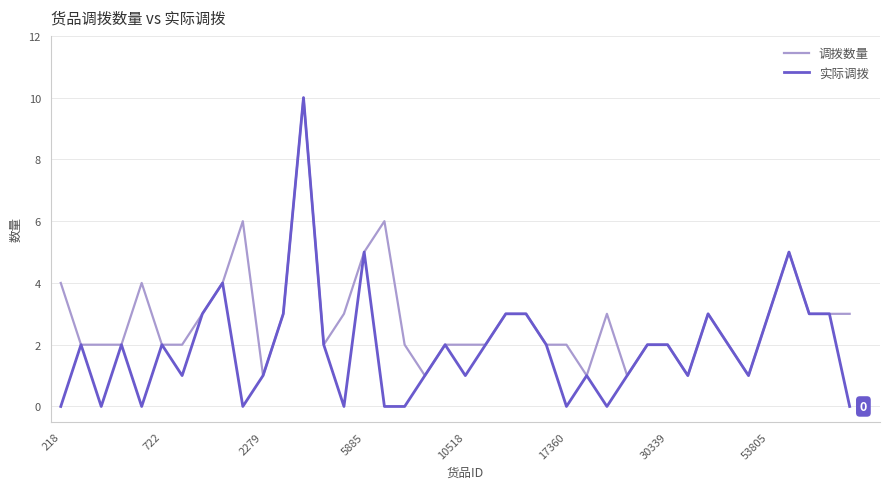

Which series has the largest total across all categories?

调拨数量